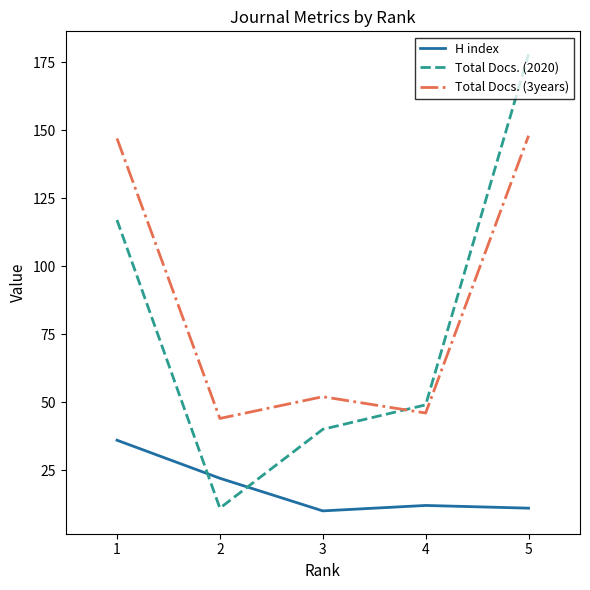

Reading right to left, extract all data points from this chart.

H index: 5=11	4=12	3=10	2=22	1=36
Total Docs. (2020): 5=178	4=49	3=40	2=11	1=117
Total Docs. (3years): 5=148	4=46	3=52	2=44	1=147